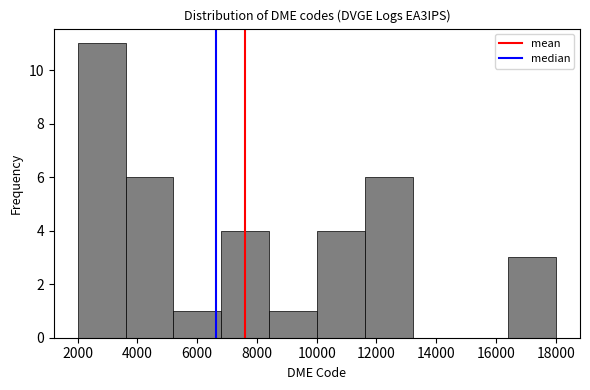

Which range on the x-axis has the tallest bar?

2000 to 3600